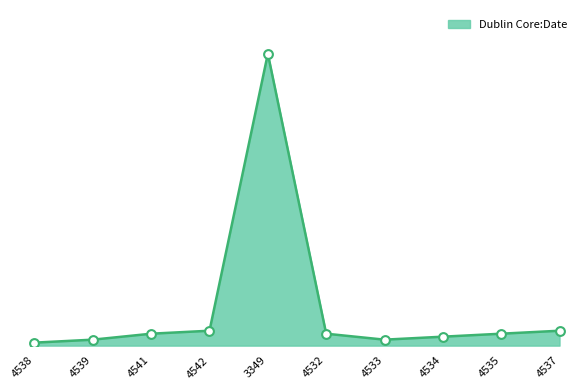

Between 4538 and 4535, which is larger?

4535